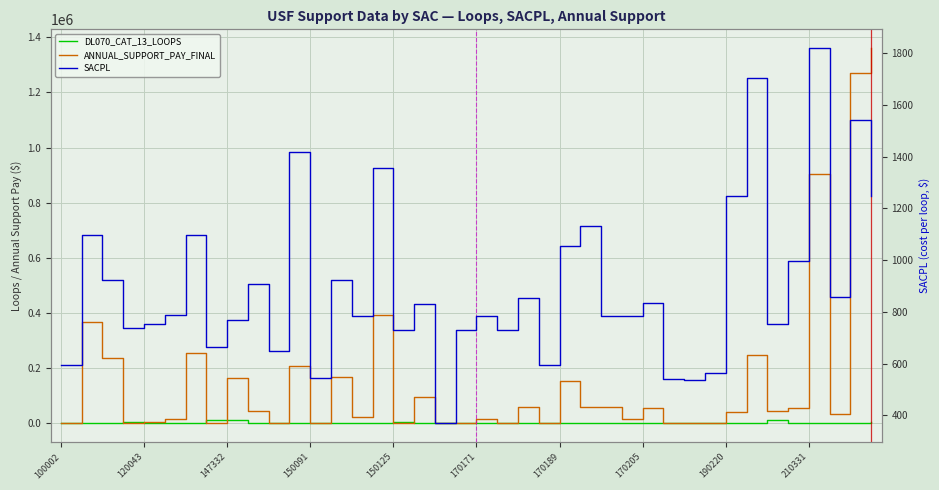

What is the total value across all series at 34?

57893.2